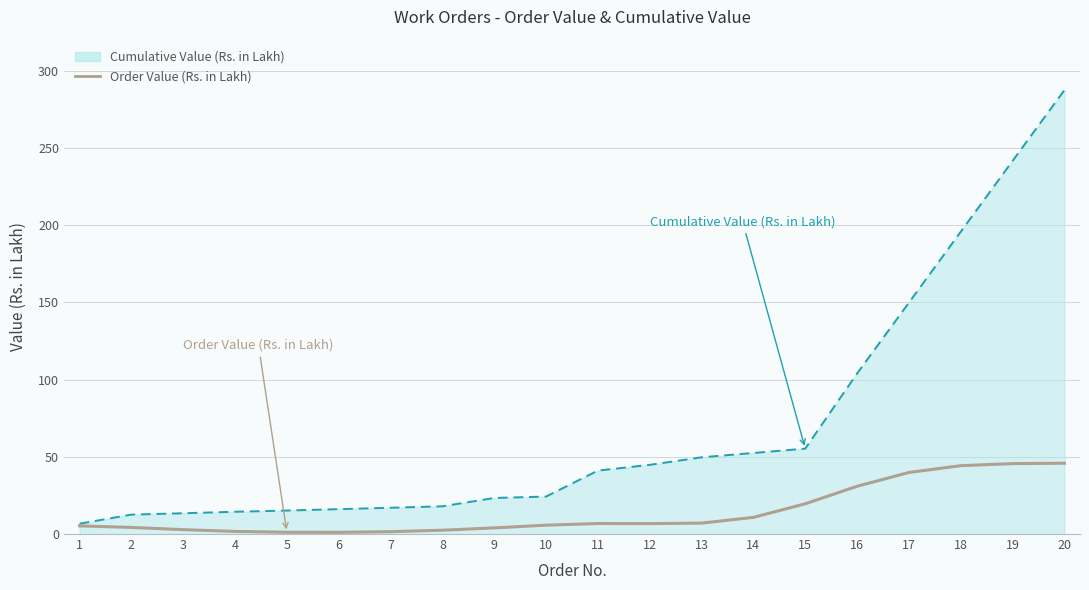

What is the minimum value shown in the chart?

1.1